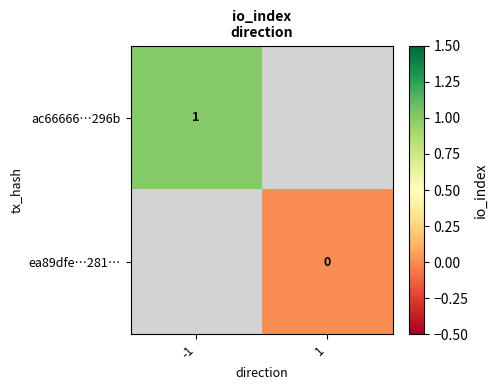

Which series has the largest range (max minus min)?

ac66666…296b